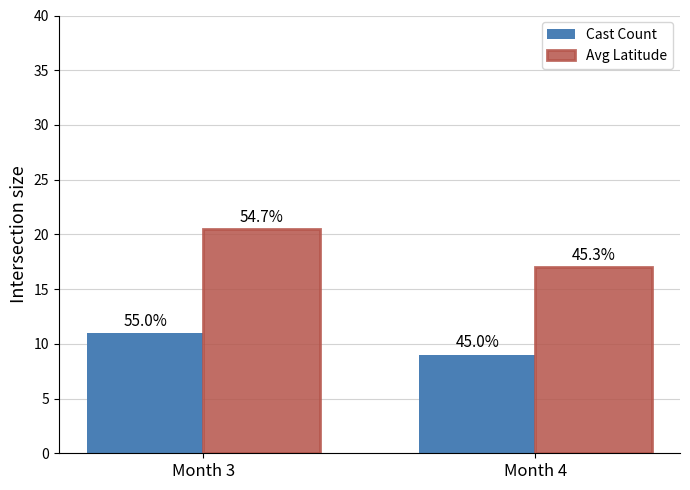

At how many categories does at least one series exceed 15?

2